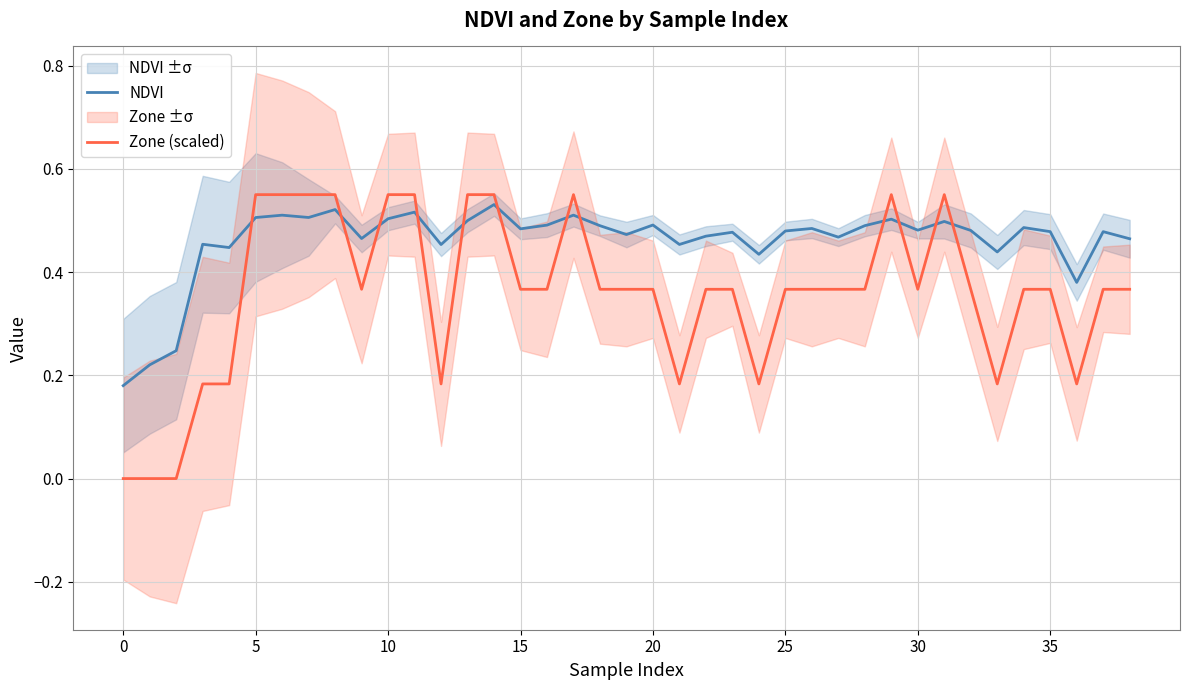

Which series has the widest spread of values?

Zone (scaled)